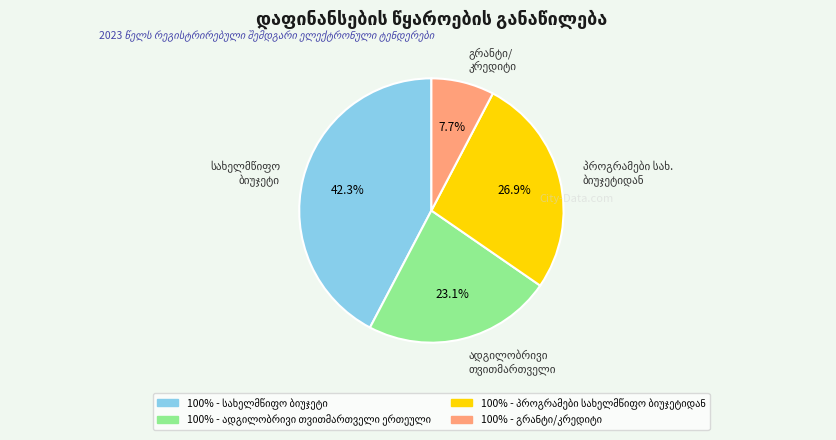

Is there any slice that represents more than half of the pie?

No